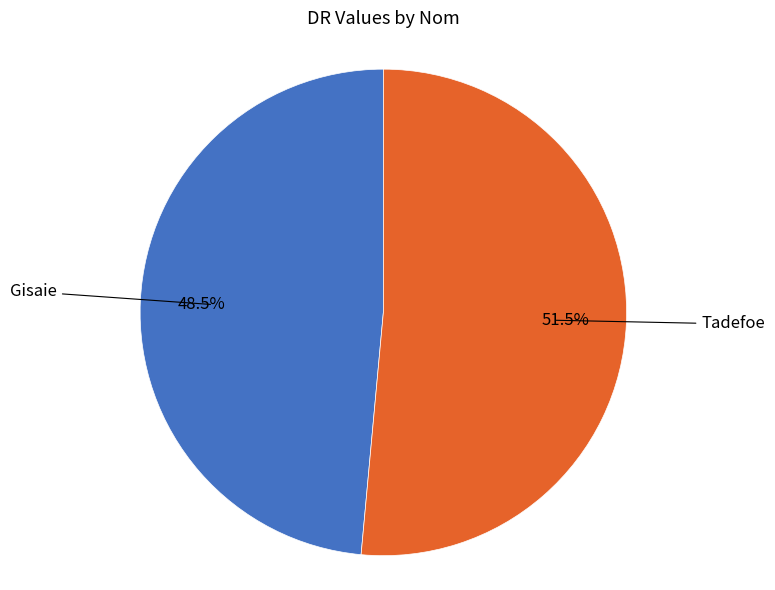

To the nearest percent, what is the difference between the largest and smallest slice percentages?

3%